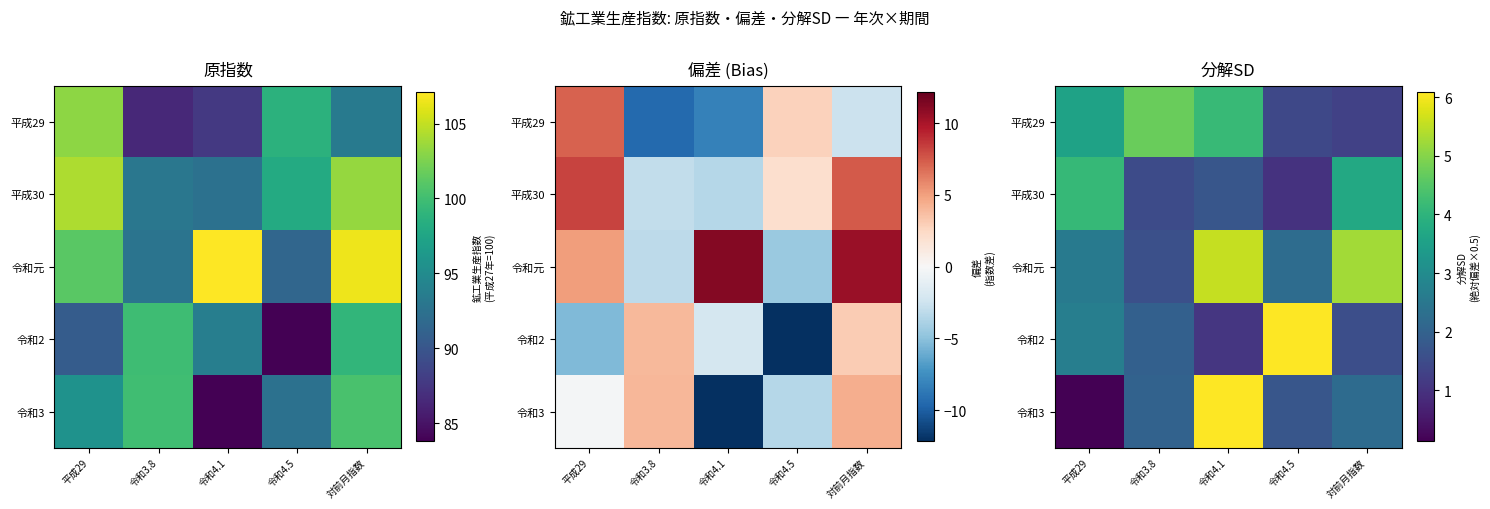

Is it true that 平成30 equals 1.2 at 対前月指数?

False